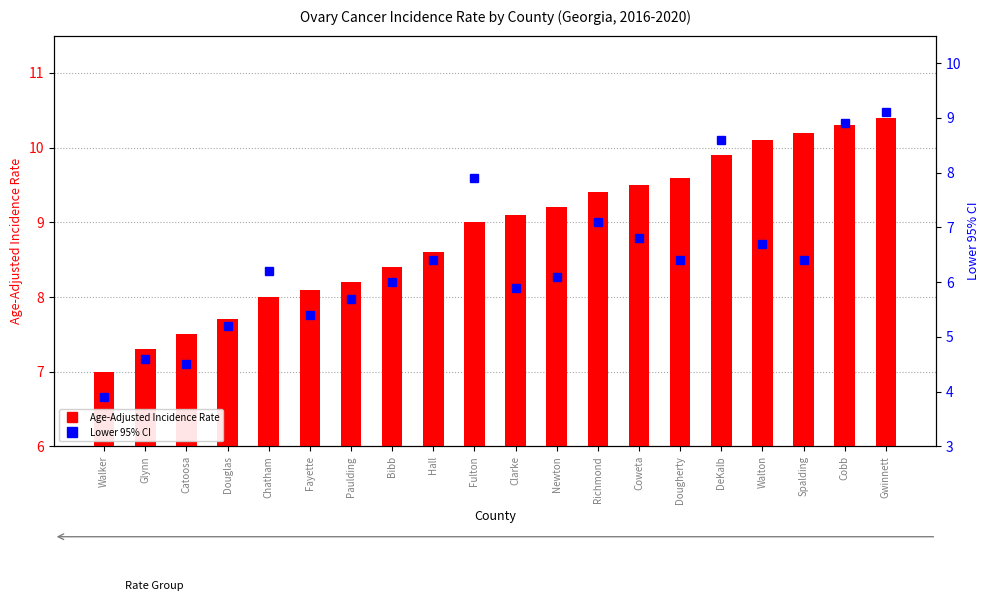

At which label does Lower 95% CI first exceed 6?

Chatham